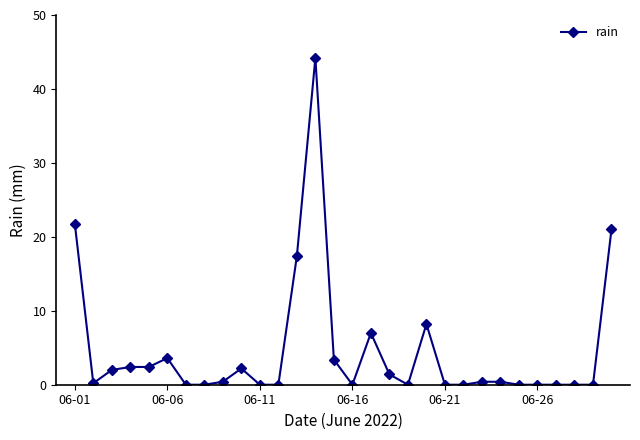

What is the sum of all values?

138.4